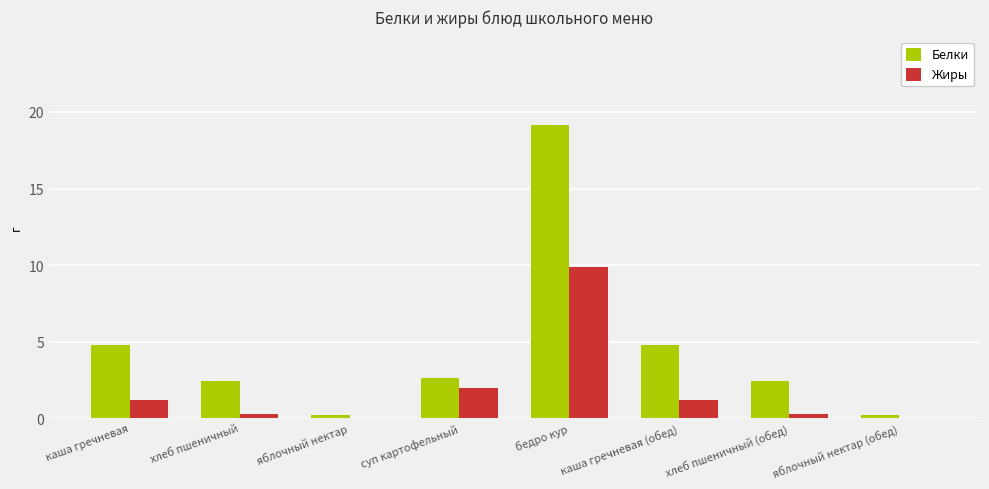

How many groups of bars are there?

8